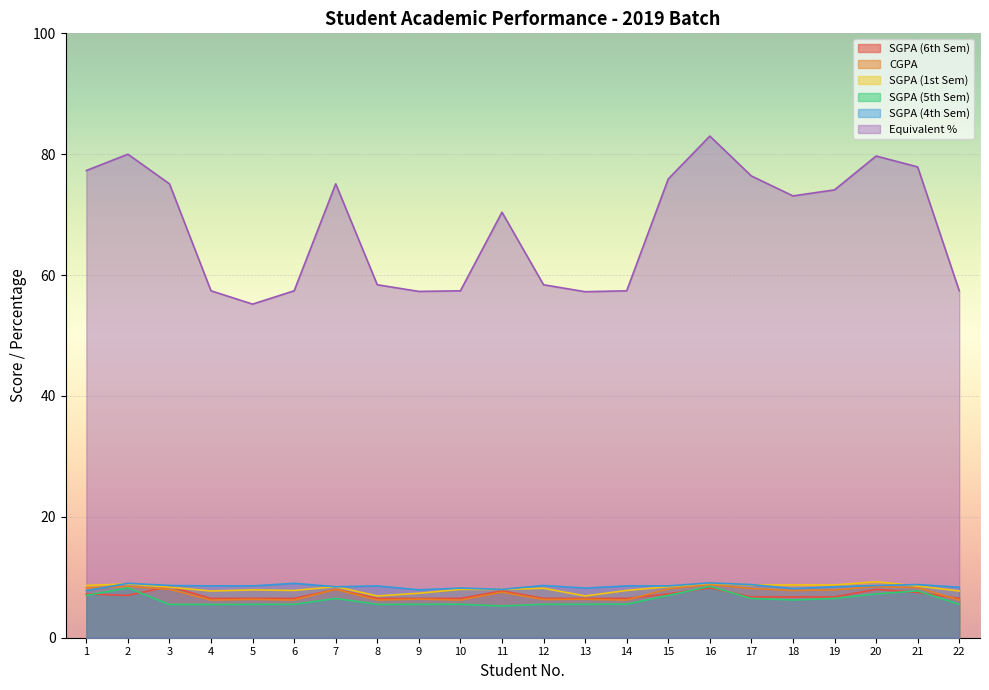

What is the total value across all series at 4?

91.9